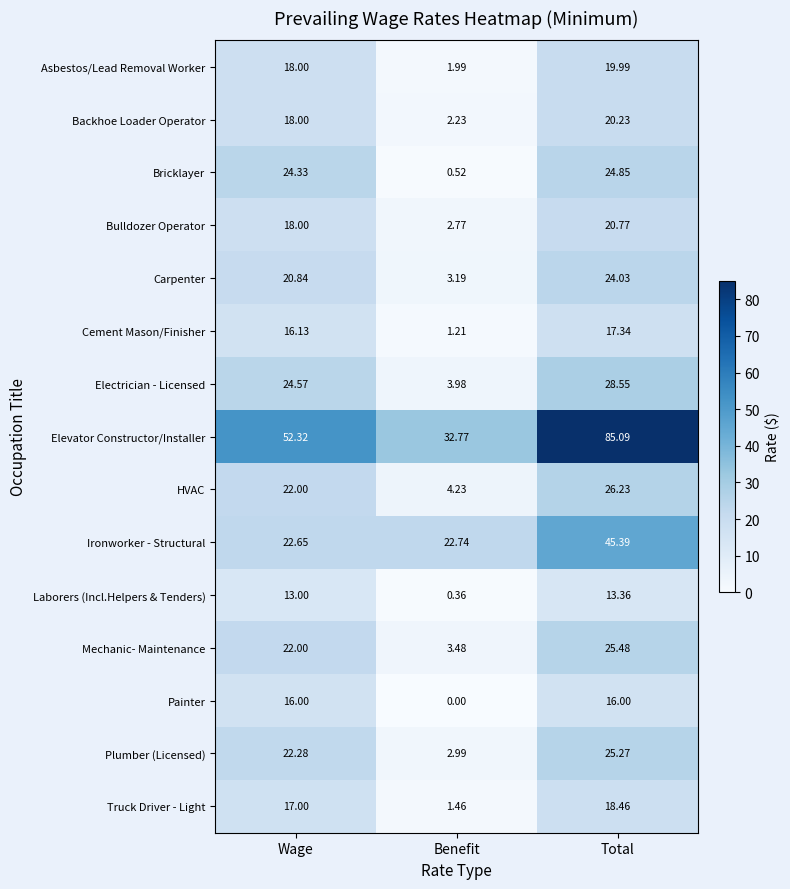

Which series changed the most between Benefit and Total?

Elevator Constructor/Installer